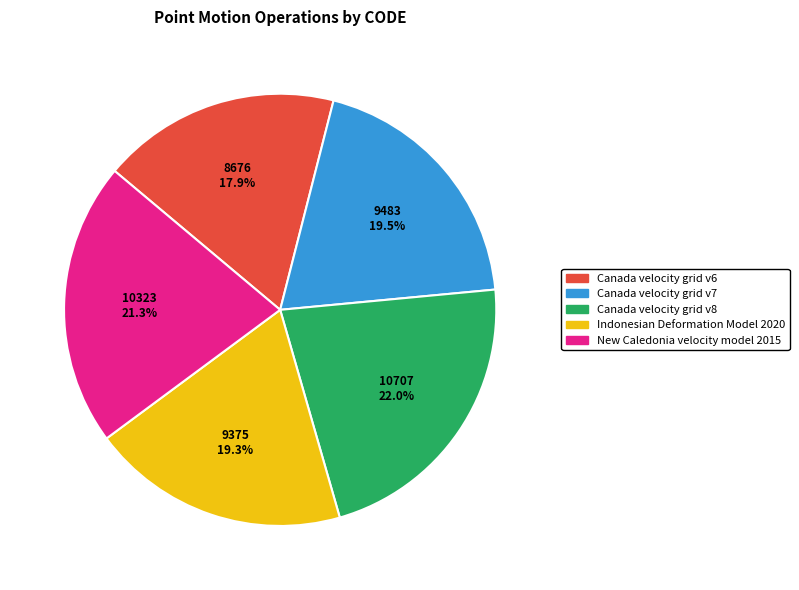

Does any single category account for the majority?

No